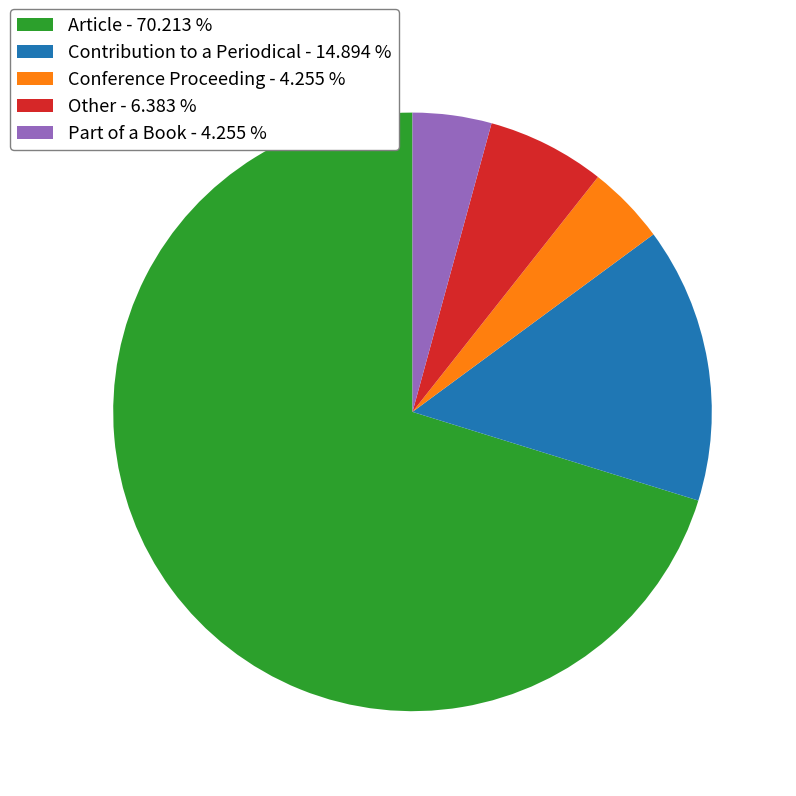

Is it true that Article is 70% of the pie?

True